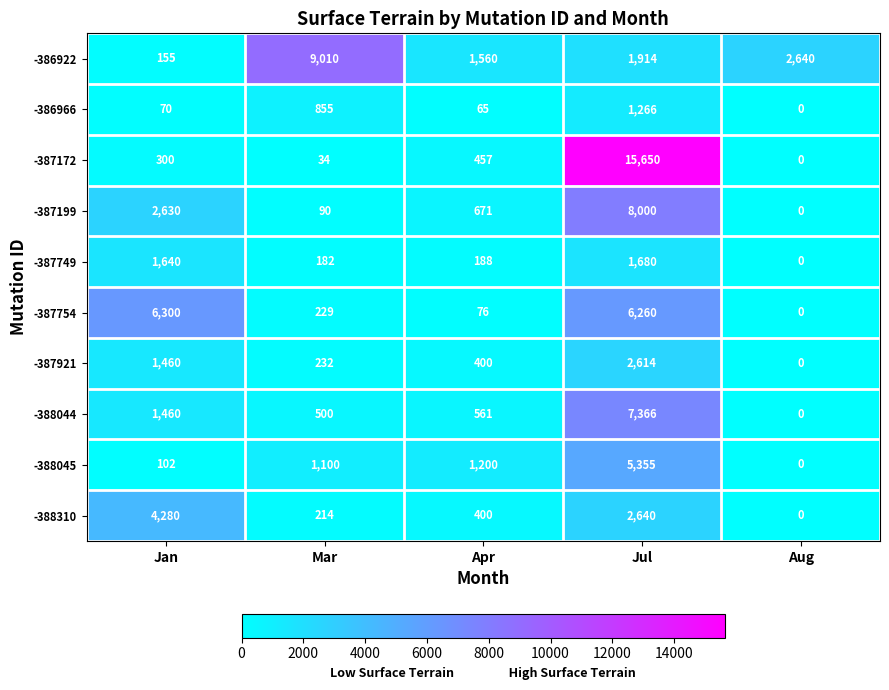

What is the difference between the maximum and second lowest values in the -386922 series?

7450